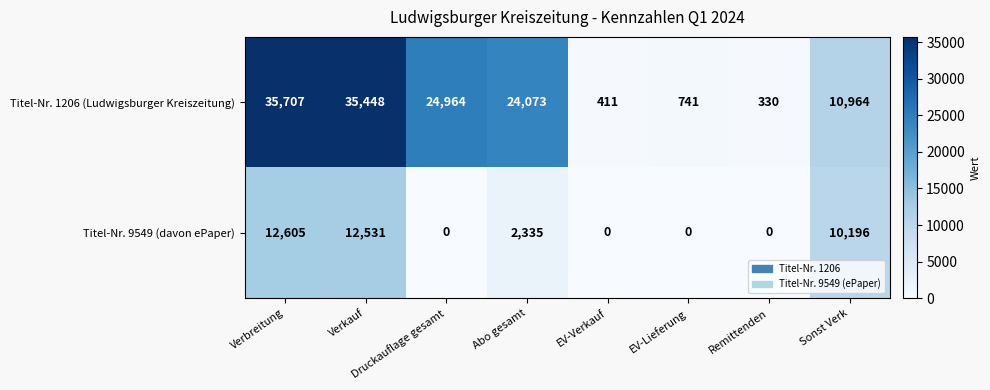

What is the approximate value of Titel-Nr. 1206 (Ludwigsburger Kreiszeitung) at EV-Lieferung, to the nearest 10?

740